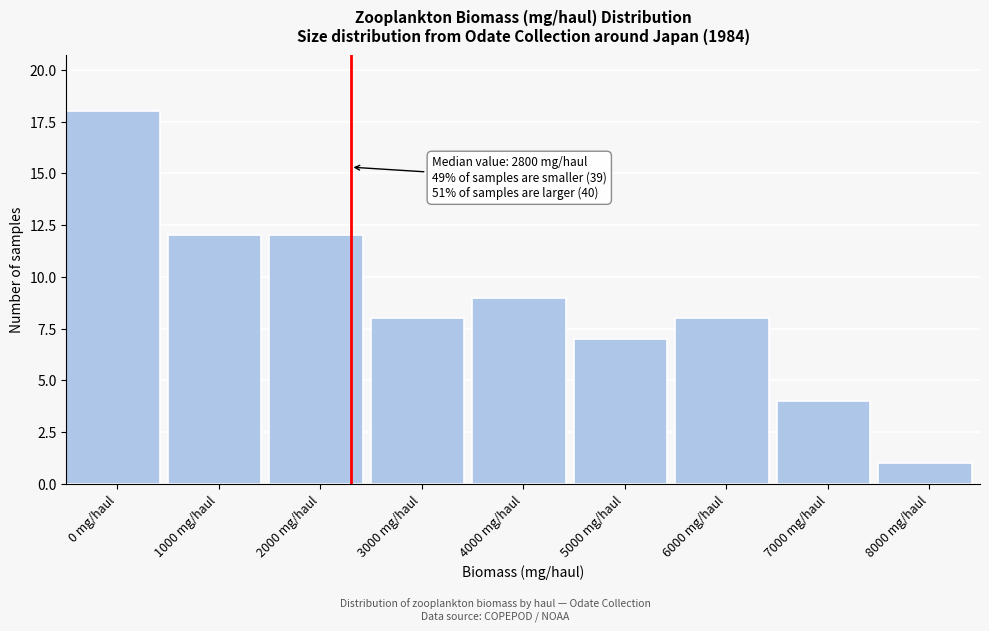

Reading right to left, transcribe all the data shown in this chart.

8000 mg/haul=1	7000 mg/haul=4	6000 mg/haul=8	5000 mg/haul=7	4000 mg/haul=9	3000 mg/haul=8	2000 mg/haul=12	1000 mg/haul=12	0 mg/haul=18